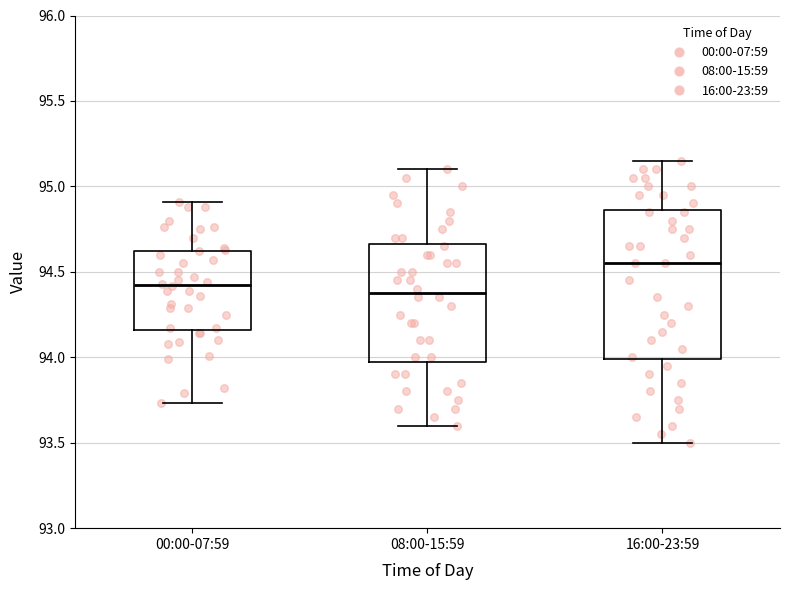

Reading left to right, transcribe this box plot: for each box, give where its median line is, the range the box spans, and where its two whiskers end, as read against the y-axis. The values are not printed on the chart, so give them approximately, as read against the axis.

00:00-07:59: median 94.45, box 94.15 to 94.60, whiskers 93.75 to 94.90
08:00-15:59: median 94.40, box 94.00 to 94.65, whiskers 93.60 to 95.10
16:00-23:59: median 94.55, box 94.00 to 94.85, whiskers 93.50 to 95.15